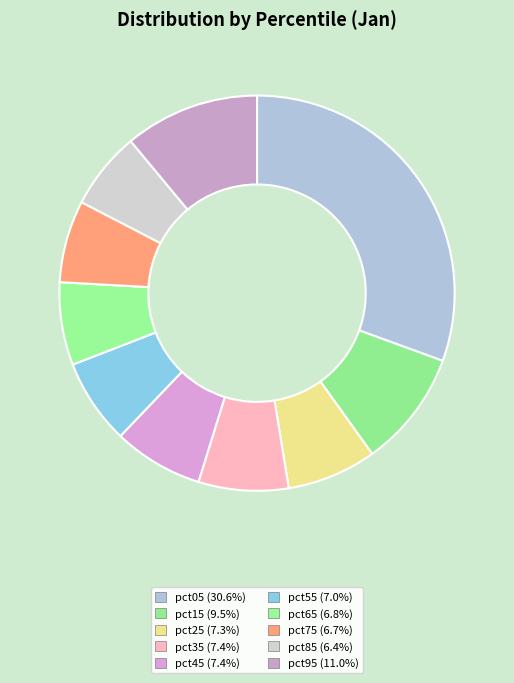

How many slices are in this pie chart?

10